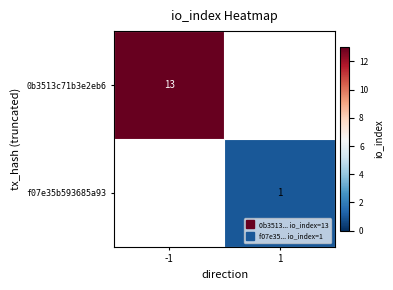

The f07e35b593685a93 series shows 1.0 at 1. True or false?

True